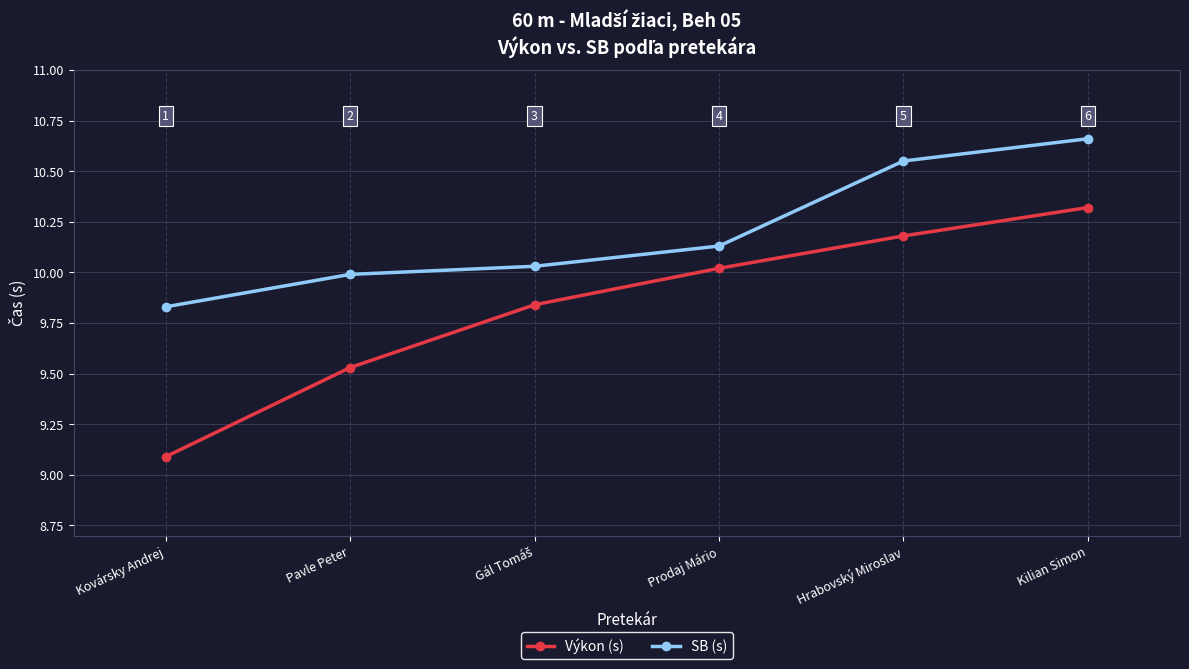

What is the label of the 1st point from the right?

Kilian Simon